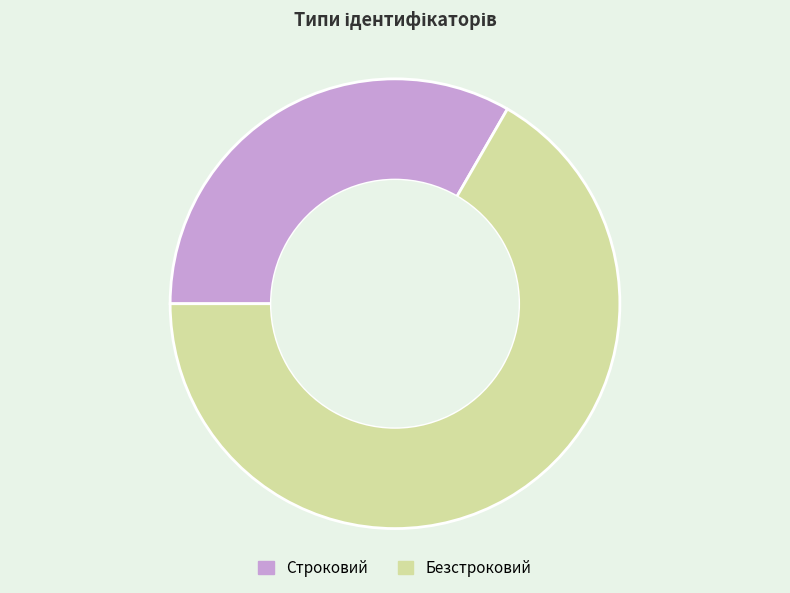

Rank the categories by value from highest to lowest.

Безстроковий, Строковий